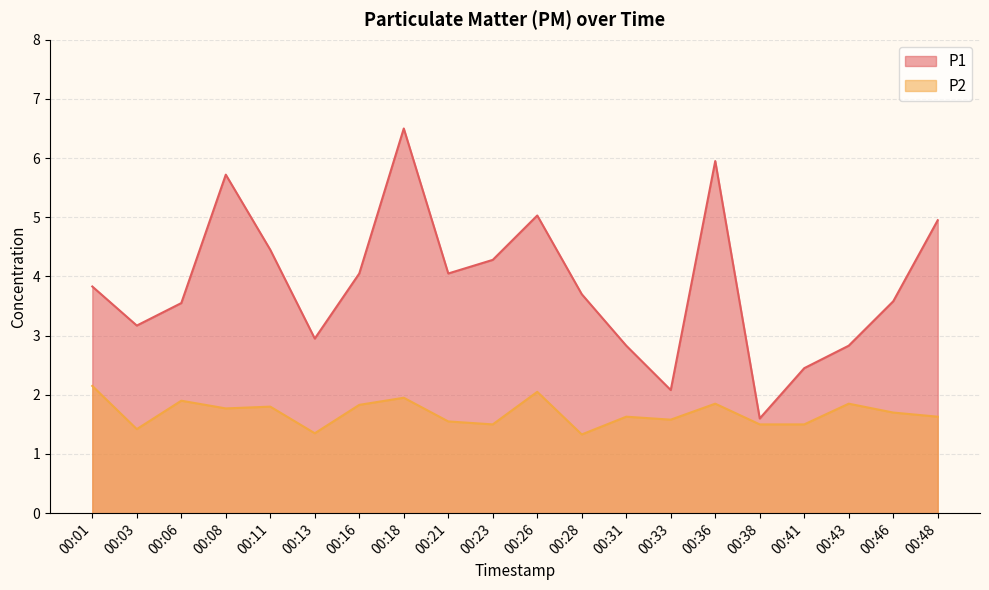

Which series has the largest total across all categories?

P1